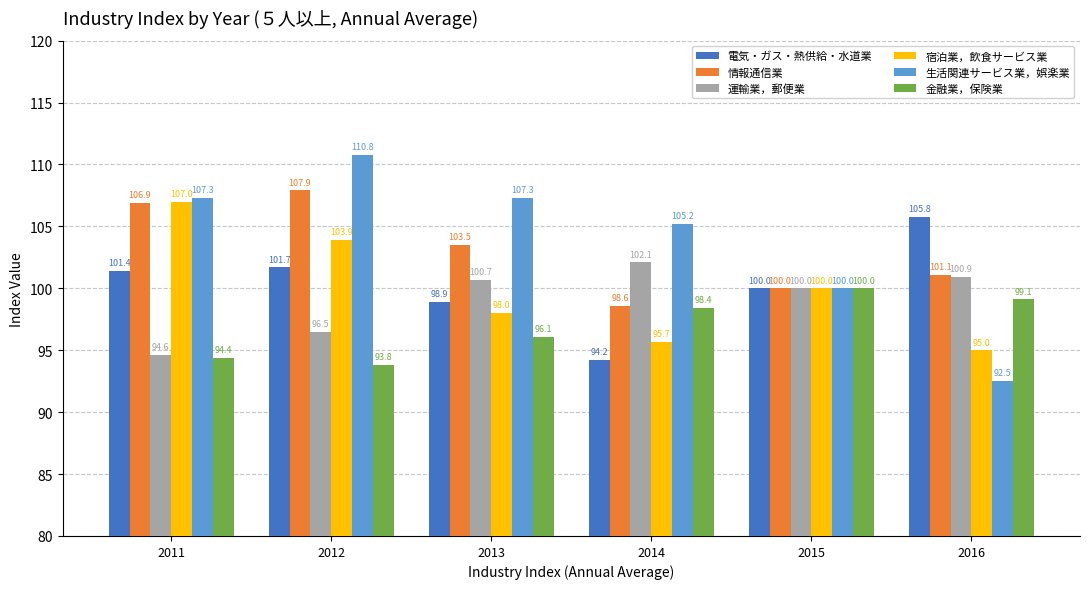

Which series has the largest range (max minus min)?

生活関連サービス業，娯楽業